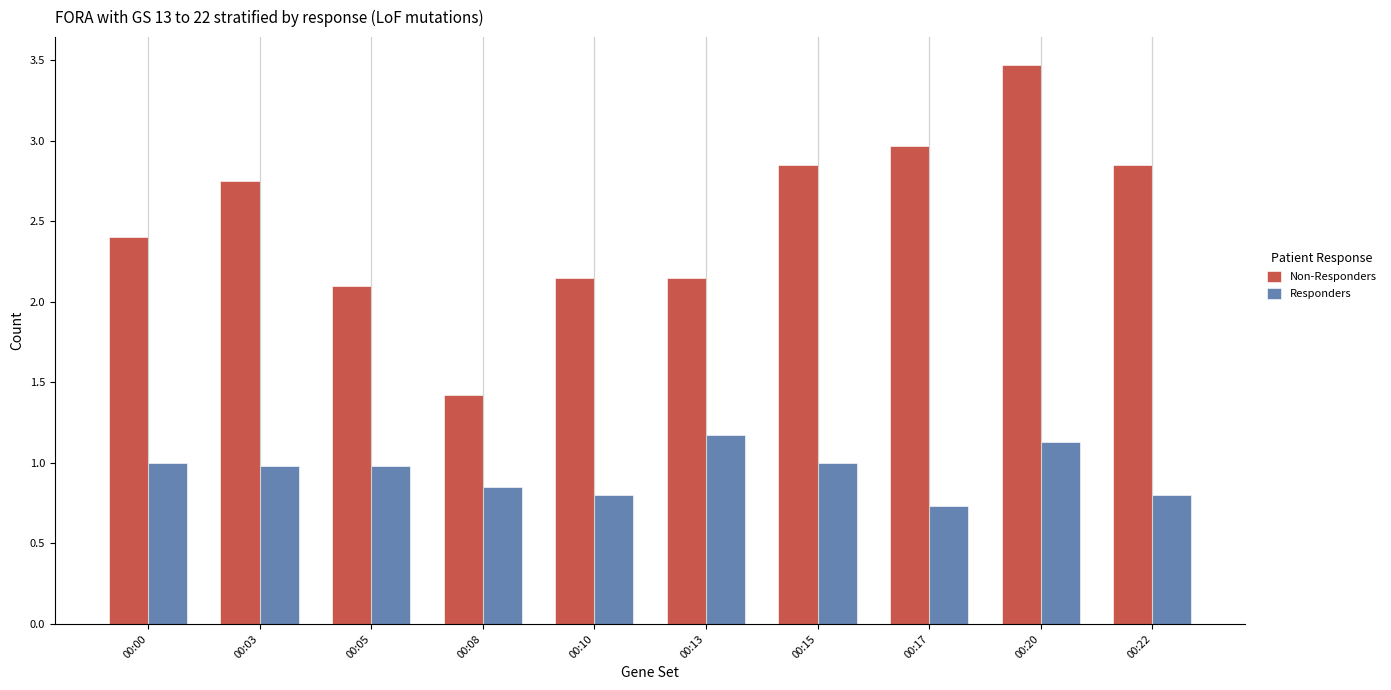

How many groups of bars are there?

10